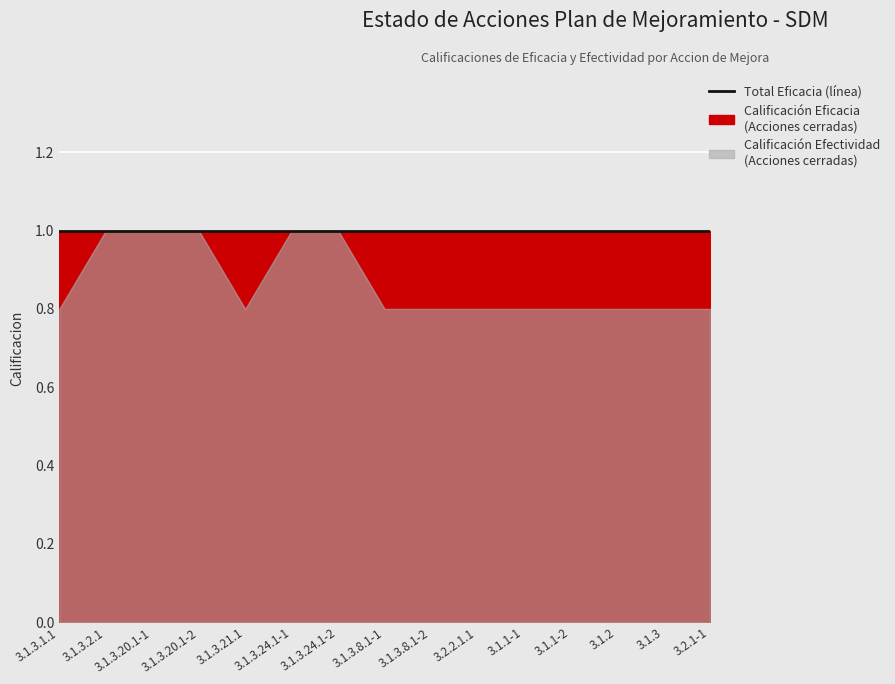

Reading left to right, what are all the values shown in this chart?

Eficacia (%): 3.1.3.1.1=100.0	3.1.3.2.1=100.0	3.1.3.20.1-1=100.0	3.1.3.20.1-2=100.0	3.1.3.21.1=100.0	3.1.3.24.1-1=100.0	3.1.3.24.1-2=100.0	3.1.3.8.1-1=100.0	3.1.3.8.1-2=100.0	3.2.2.1.1=100.0	3.1.1-1=100.0	3.1.1-2=100.0	3.1.2=100.0	3.1.3=100.0	3.2.1-1=100.0
Efectividad (%): 3.1.3.1.1=100.0	3.1.3.2.1=100.0	3.1.3.20.1-1=100.0	3.1.3.20.1-2=100.0	3.1.3.21.1=100.0	3.1.3.24.1-1=100.0	3.1.3.24.1-2=100.0	3.1.3.8.1-1=100.0	3.1.3.8.1-2=100.0	3.2.2.1.1=100.0	3.1.1-1=100.0	3.1.1-2=100.0	3.1.2=100.0	3.1.3=100.0	3.2.1-1=100.0
Calificacion Eficacia: 3.1.3.1.1=1.0	3.1.3.2.1=1.0	3.1.3.20.1-1=1.0	3.1.3.20.1-2=1.0	3.1.3.21.1=1.0	3.1.3.24.1-1=1.0	3.1.3.24.1-2=1.0	3.1.3.8.1-1=1.0	3.1.3.8.1-2=1.0	3.2.2.1.1=1.0	3.1.1-1=1.0	3.1.1-2=1.0	3.1.2=1.0	3.1.3=1.0	3.2.1-1=1.0
Calificacion Efectividad: 3.1.3.1.1=0.8	3.1.3.2.1=1.0	3.1.3.20.1-1=1.0	3.1.3.20.1-2=1.0	3.1.3.21.1=0.8	3.1.3.24.1-1=1.0	3.1.3.24.1-2=1.0	3.1.3.8.1-1=0.8	3.1.3.8.1-2=0.8	3.2.2.1.1=0.8	3.1.1-1=0.8	3.1.1-2=0.8	3.1.2=0.8	3.1.3=0.8	3.2.1-1=0.8